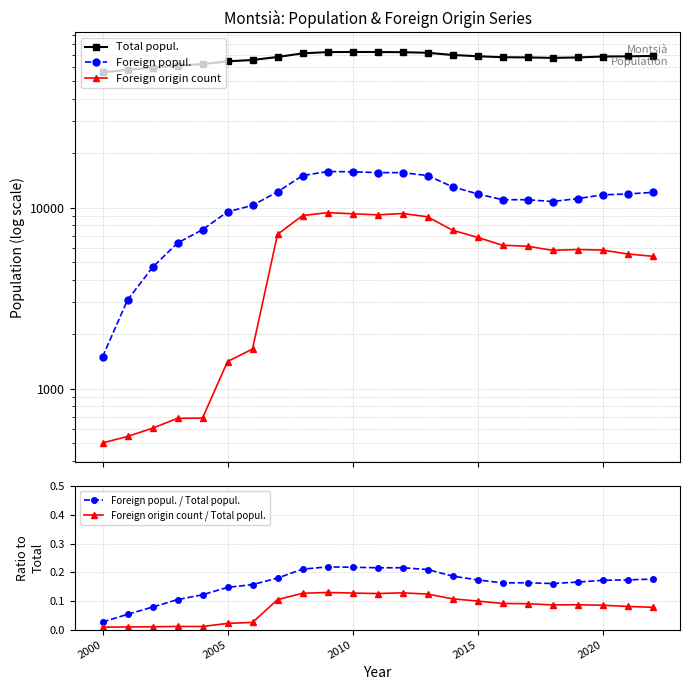

True or false: Foreign origin count / Total popul. has a value of 0.1 at 2015.

True